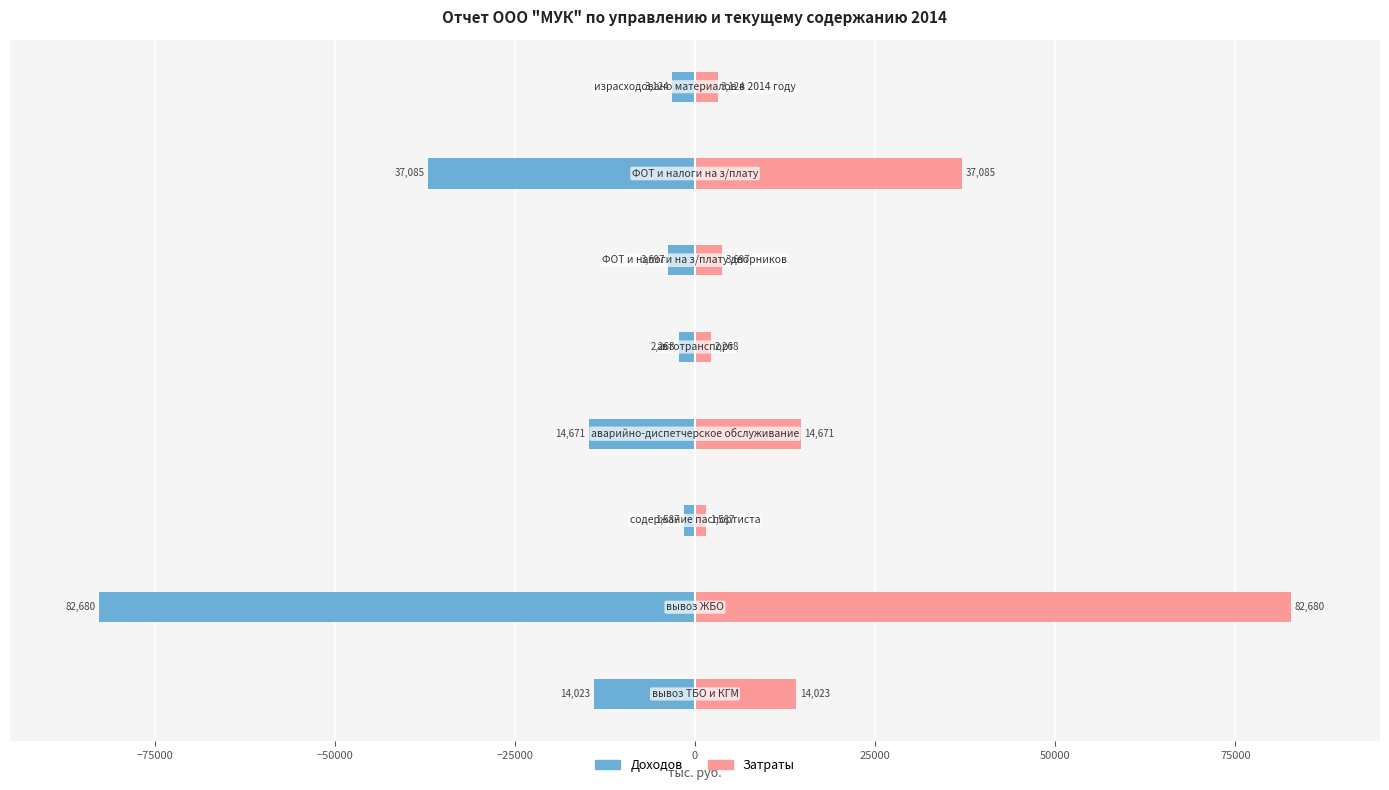

Which series has the largest range (max minus min)?

Доходов